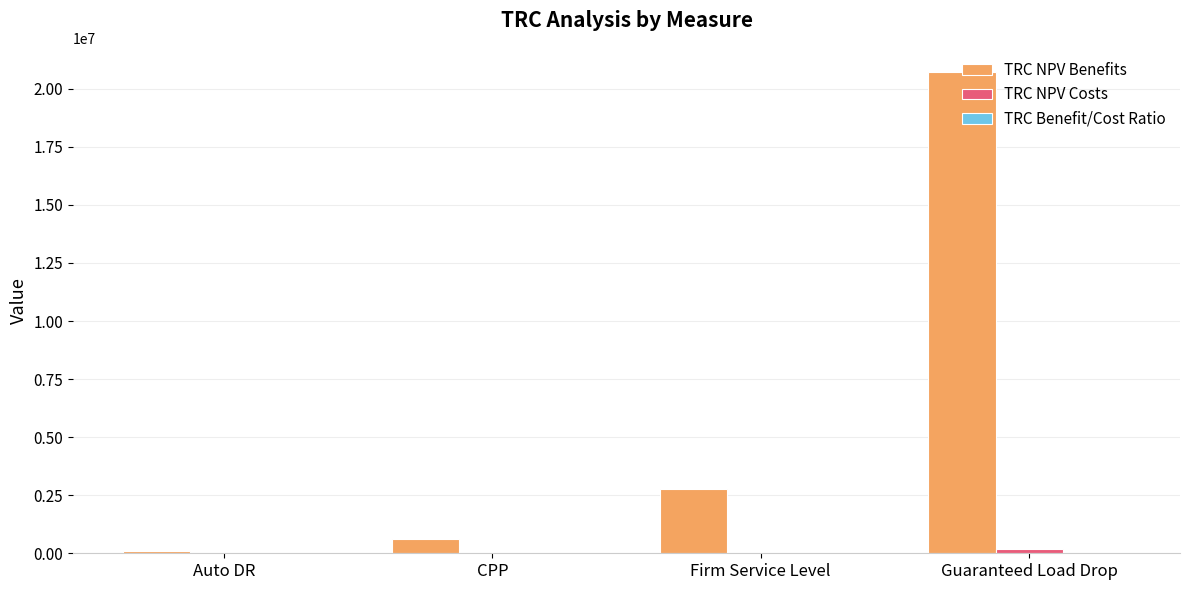

How many distinct data groups are displayed?

3